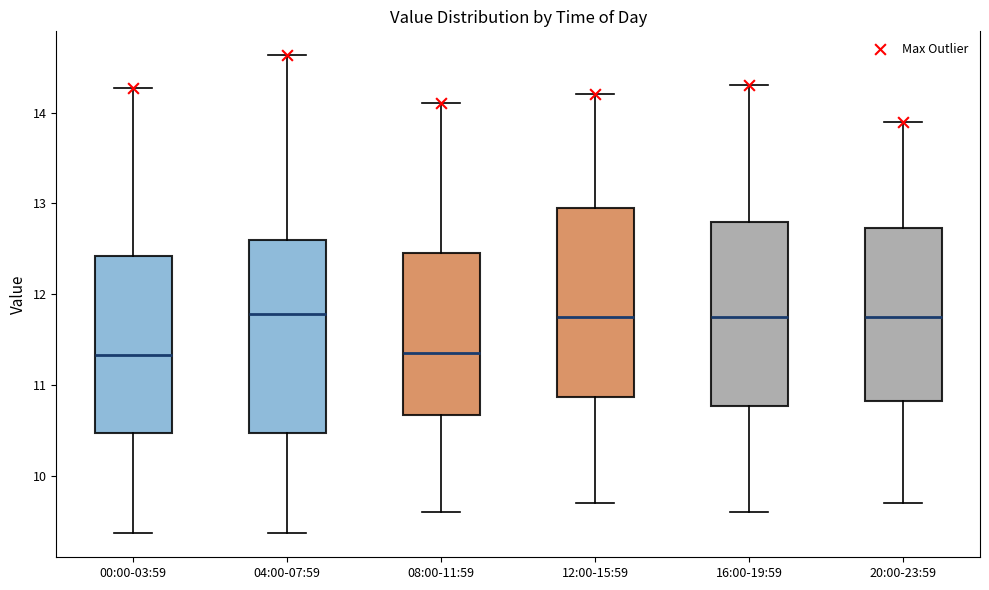

Where does the upper whisker of the box for 16:00-19:59 end on the y-axis? The values are not printed on the chart, so give them approximately, as read against the axis.

14.3